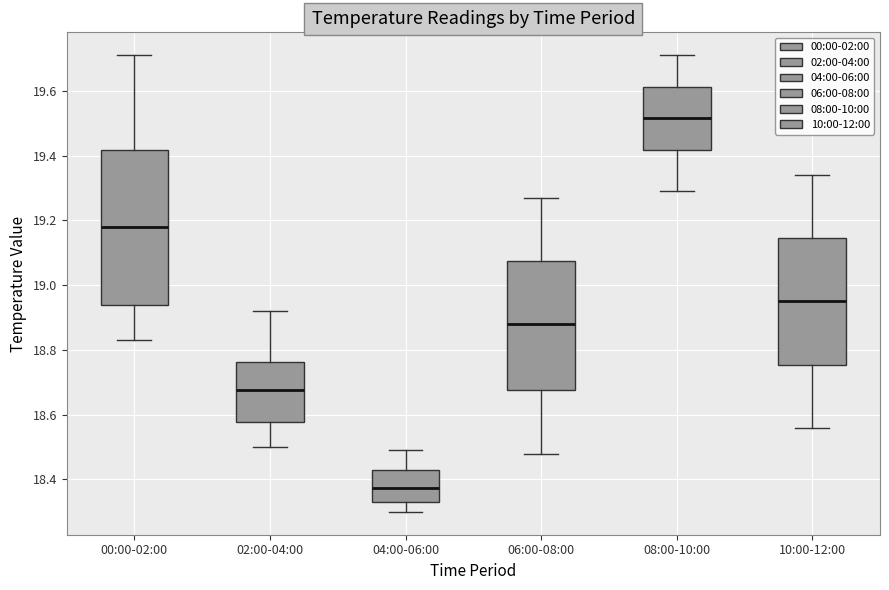

Reading left to right, transcribe this box plot: for each box, give where its median line is, the range the box spans, and where its two whiskers end, as read against the y-axis. The values are not printed on the chart, so give them approximately, as read against the axis.

00:00-02:00: median 19.18, box 18.94 to 19.42, whiskers 18.84 to 19.72
02:00-04:00: median 18.68, box 18.58 to 18.76, whiskers 18.50 to 18.92
04:00-06:00: median 18.38, box 18.34 to 18.44, whiskers 18.30 to 18.50
06:00-08:00: median 18.88, box 18.68 to 19.08, whiskers 18.48 to 19.28
08:00-10:00: median 19.52, box 19.42 to 19.62, whiskers 19.30 to 19.72
10:00-12:00: median 18.96, box 18.76 to 19.14, whiskers 18.56 to 19.34